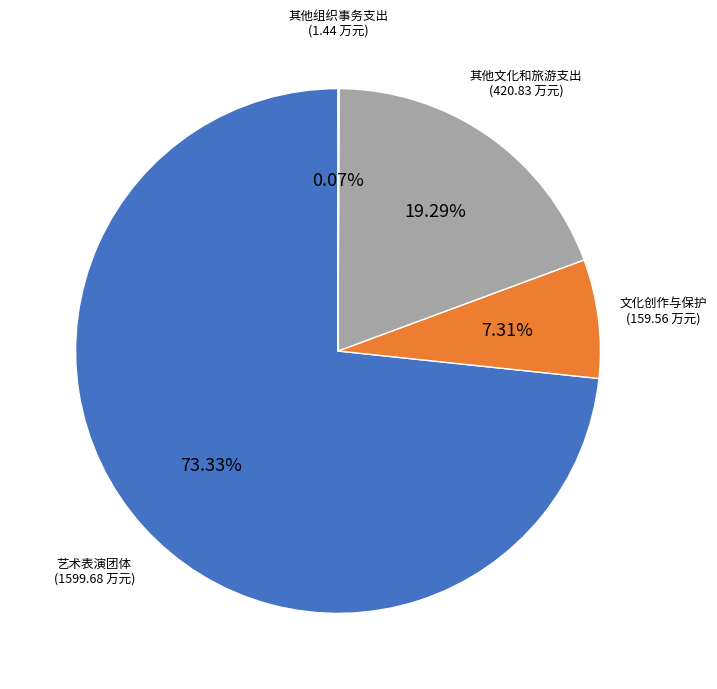

Is there a majority slice in this chart?

Yes